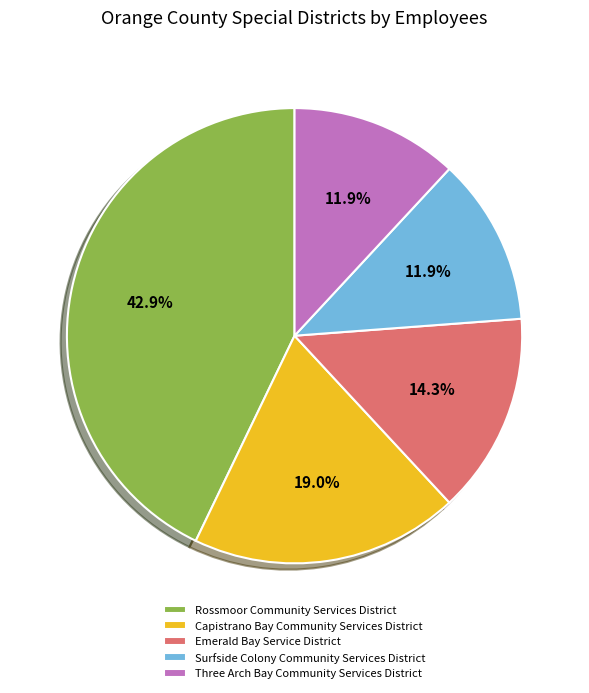

Approximately how many times larger is the value at Rossmoor Community Services District compared to Surfside Colony Community Services District?

3.6